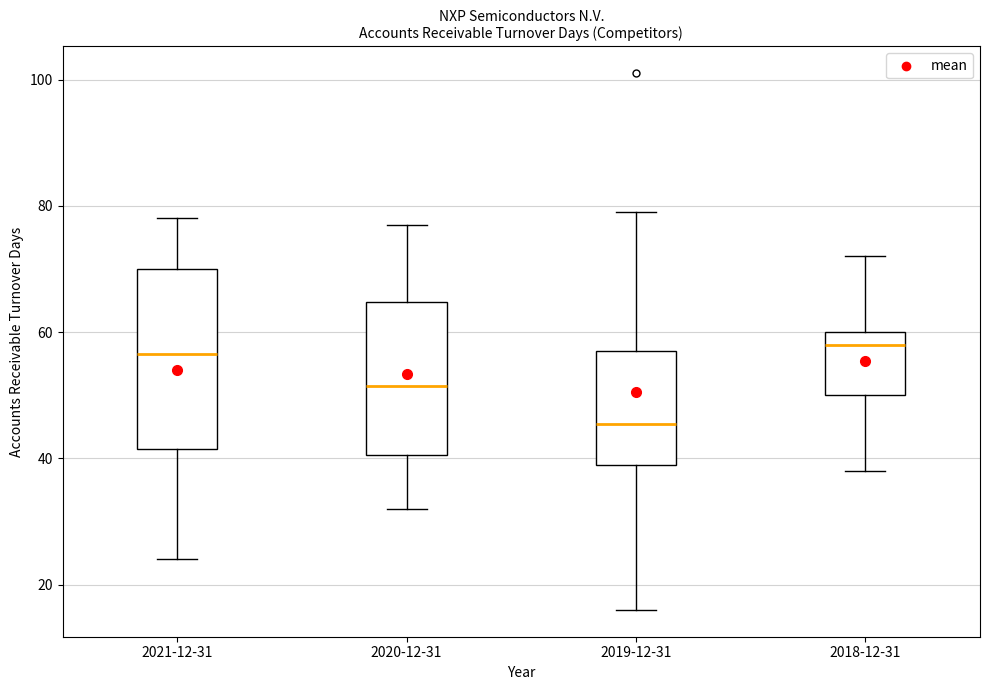

Comparing the boxes themselves (not the whiskers), which one is the tallest?

2021-12-31